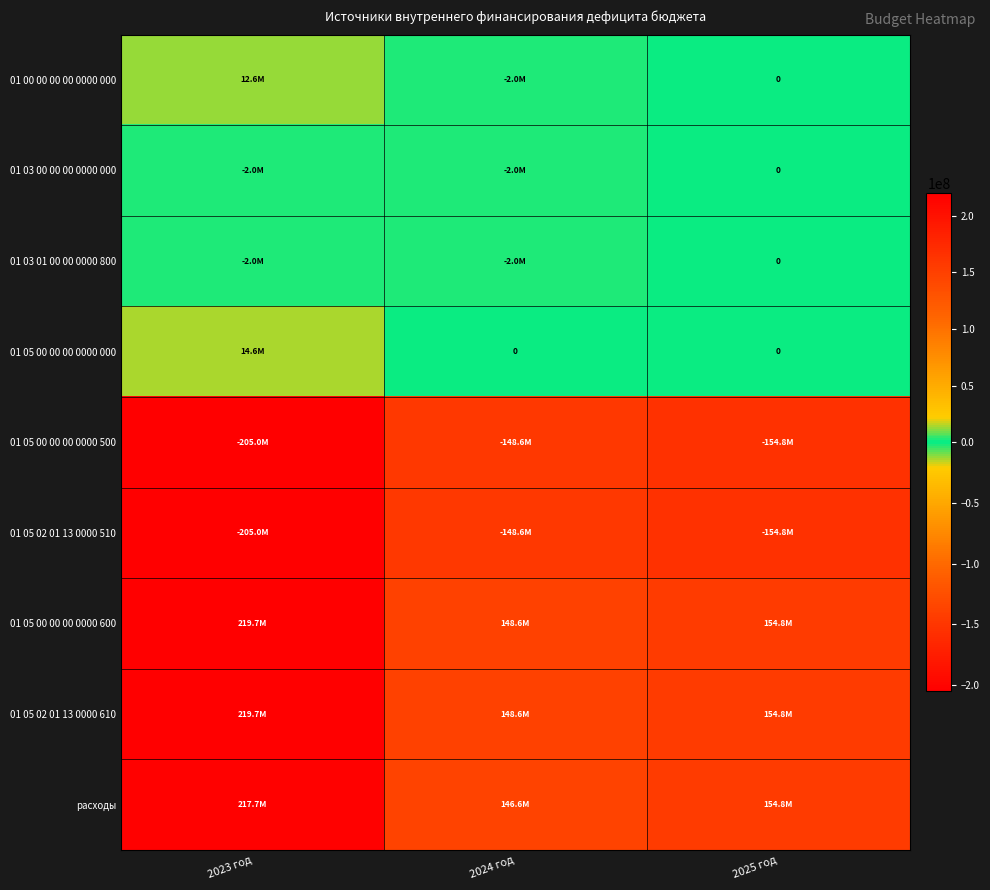

How many data points in 01 05 00 00 00 0000 600 are above 154821577?

2